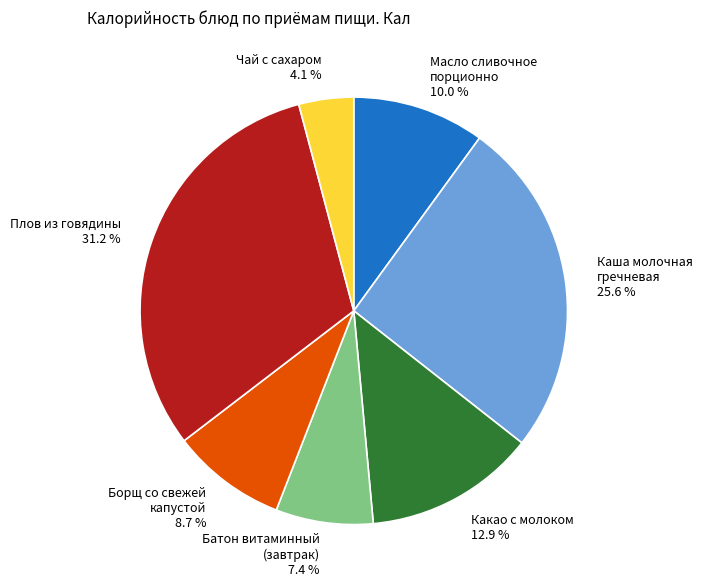

Count the number of slices in the pie.

7